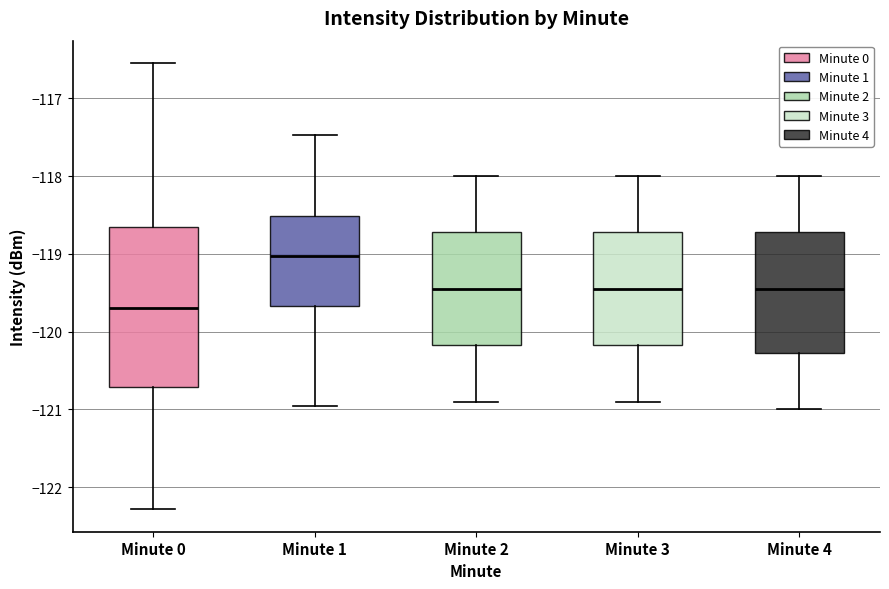

Which box has the highest median line?

Minute 1